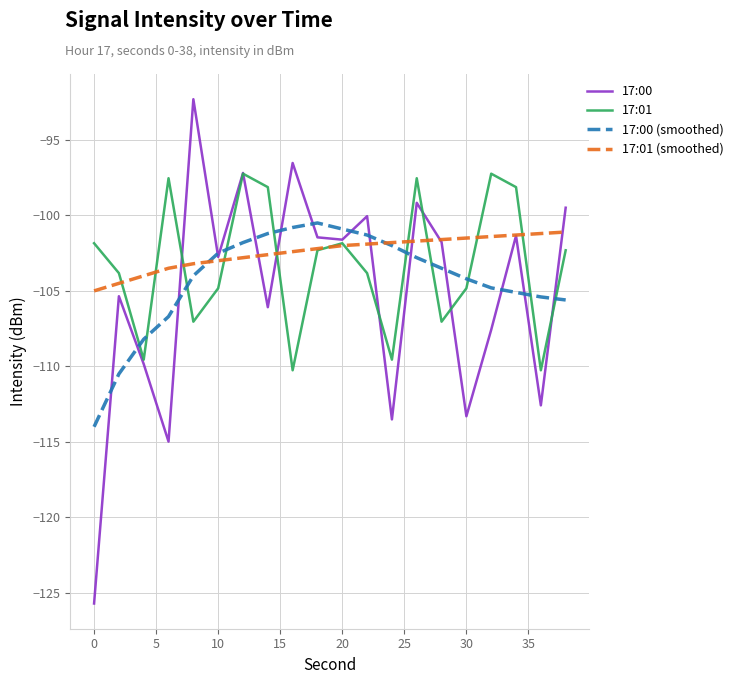

What is the lowest value of the 17:01 (smoothed) series?

-105.0